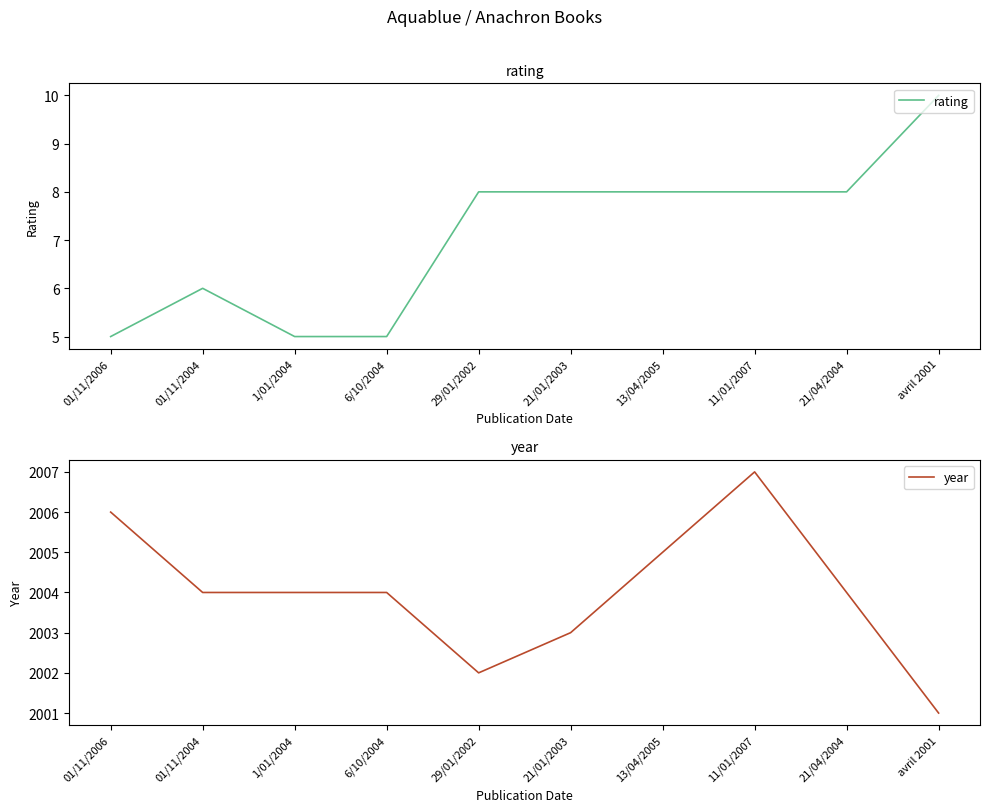

Reading left to right, extract all data points from this chart.

rating: 5	6	5	5	8	8	8	8	8	10
year: 2006	2004	2004	2004	2002	2003	2005	2007	2004	2001